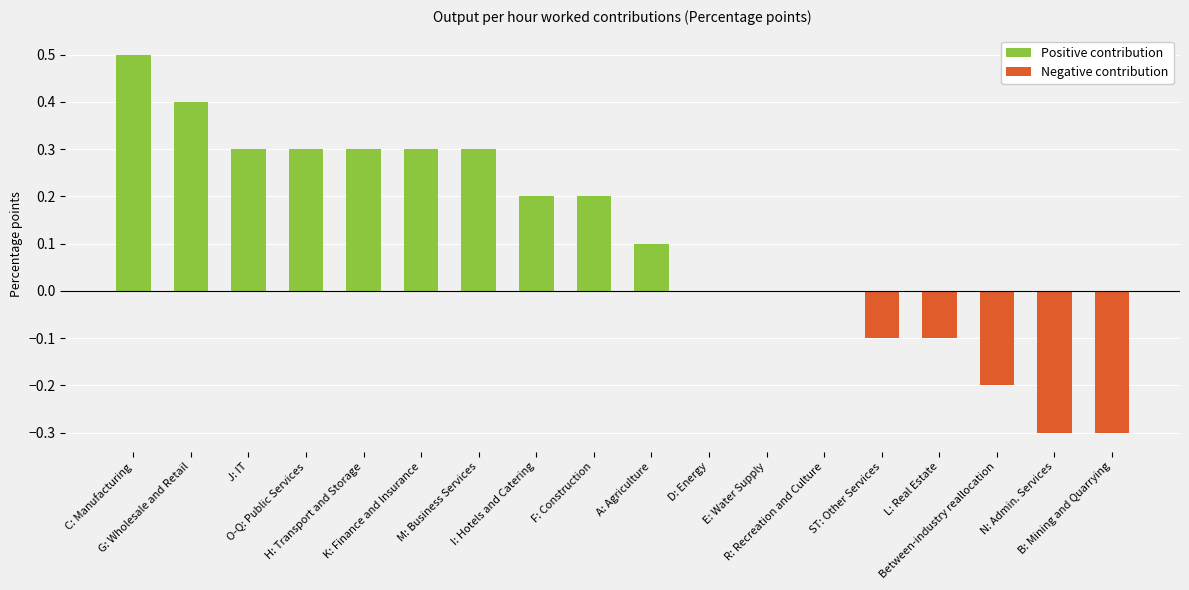

At which label does Negative contribution reach its minimum?

N: Admin. Services